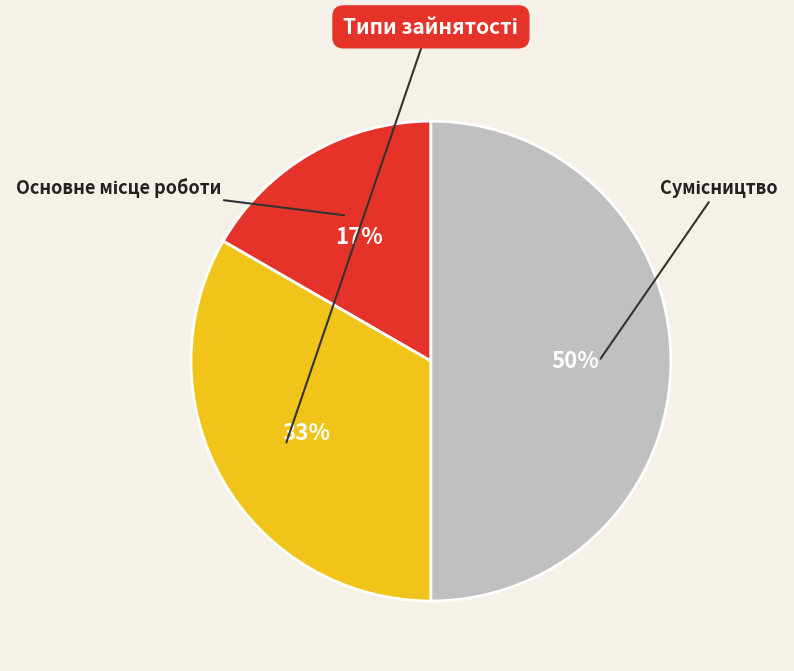

To the nearest percent, what is the average slice percentage?

33%